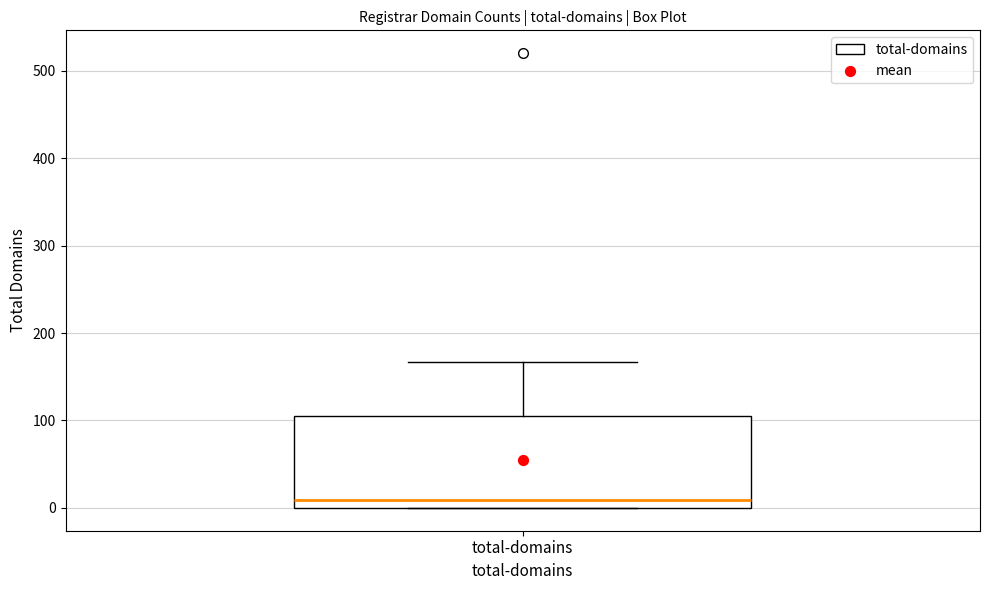

Where is the upper edge of the box for total-domains on the y-axis? The values are not printed on the chart, so give them approximately, as read against the axis.

110